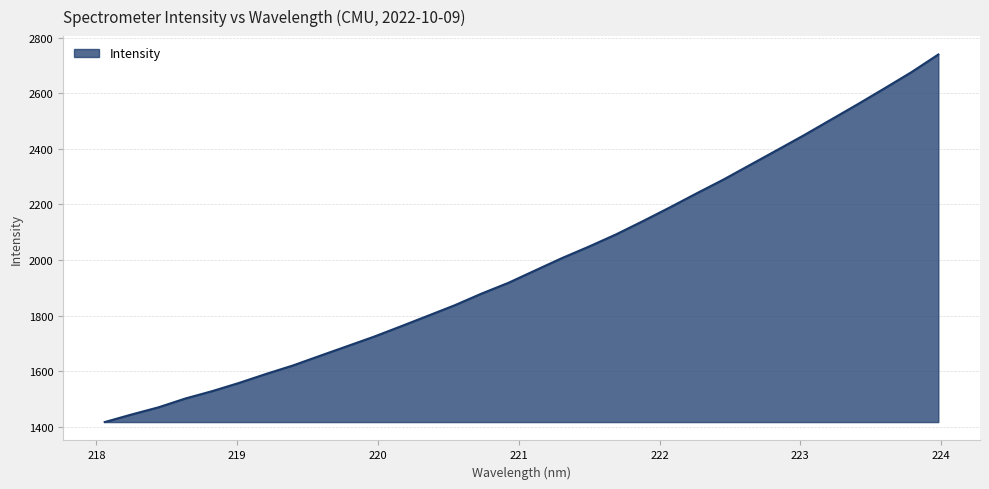

What is the minimum value shown in the chart?

1417.1